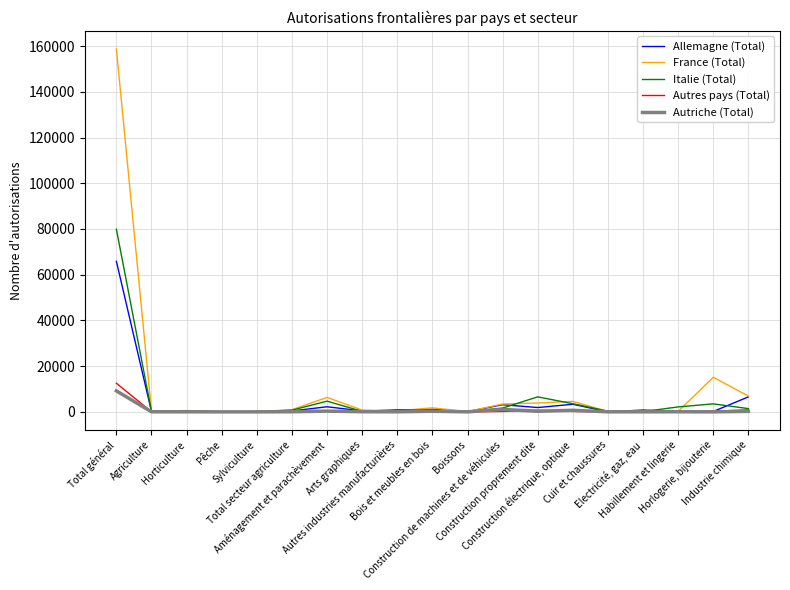

Which series has the largest range (max minus min)?

France (Total)